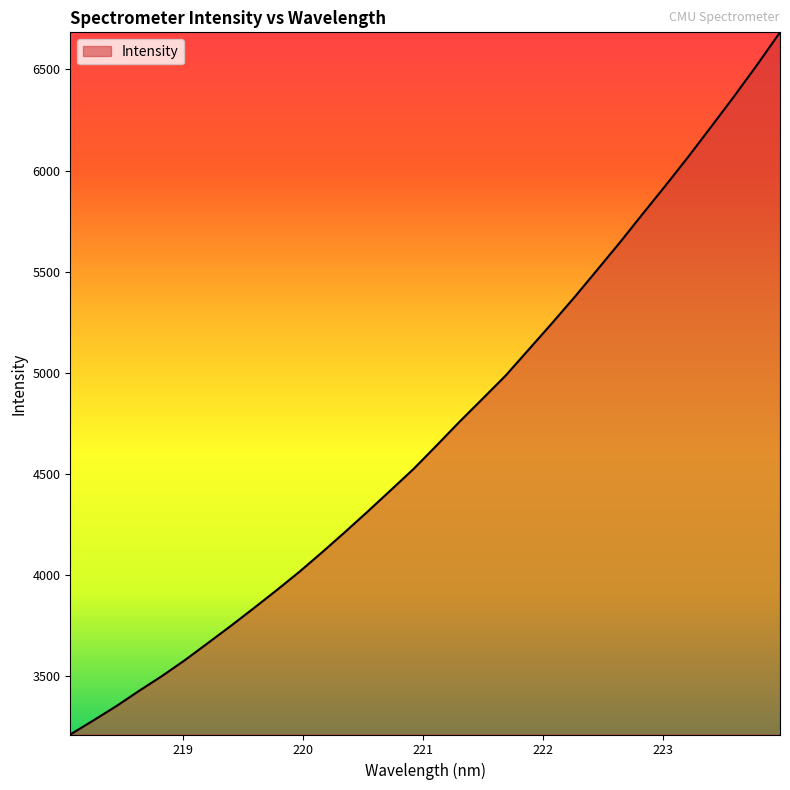

What is the maximum value shown in the chart?

6683.8